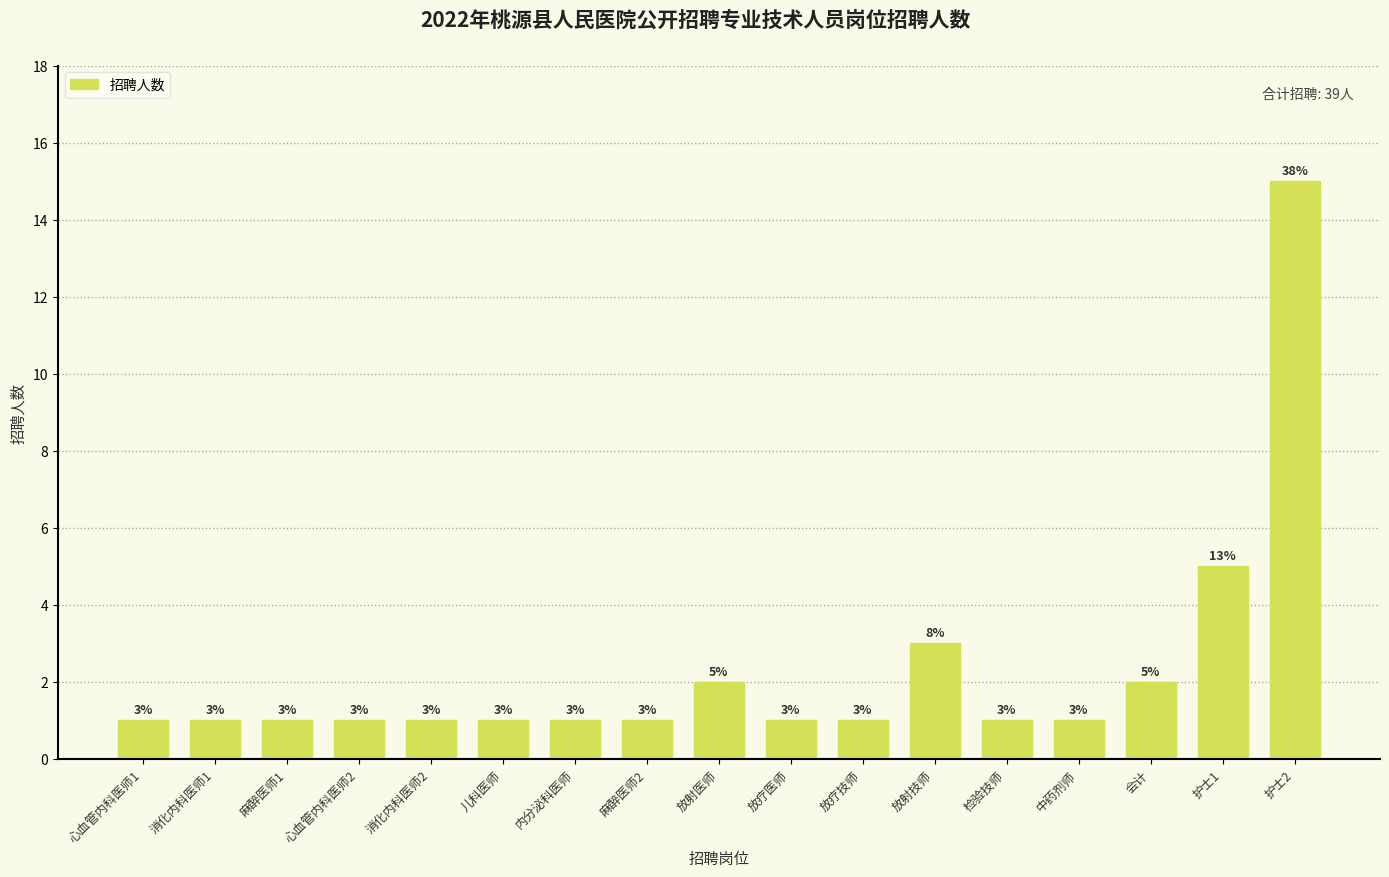

Reading left to right, transcribe all the data shown in this chart.

1	1	1	1	1	1	1	1	2	1	1	3	1	1	2	5	15